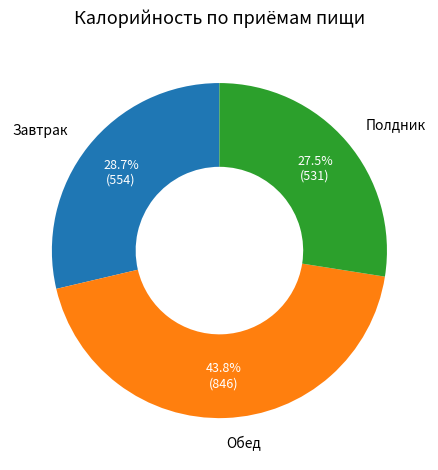

What is the ratio of the value at Полдник to the value at Завтрак?

1.0